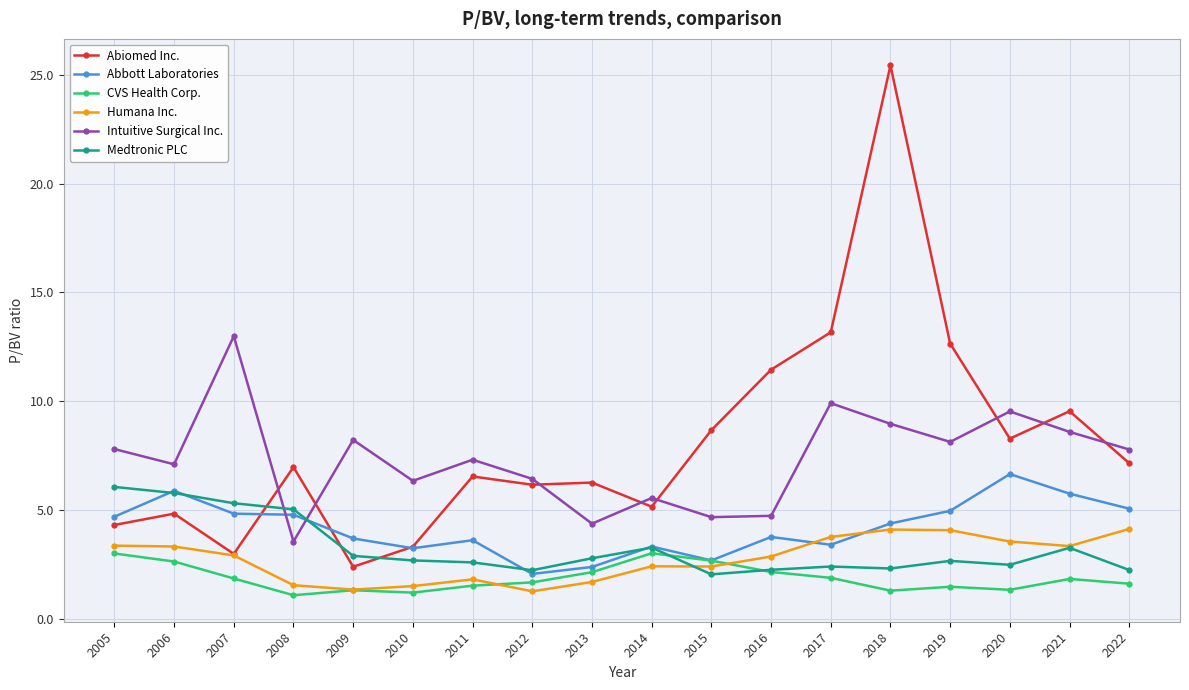

What value does the Intuitive Surgical Inc. series have at 2016?

4.7